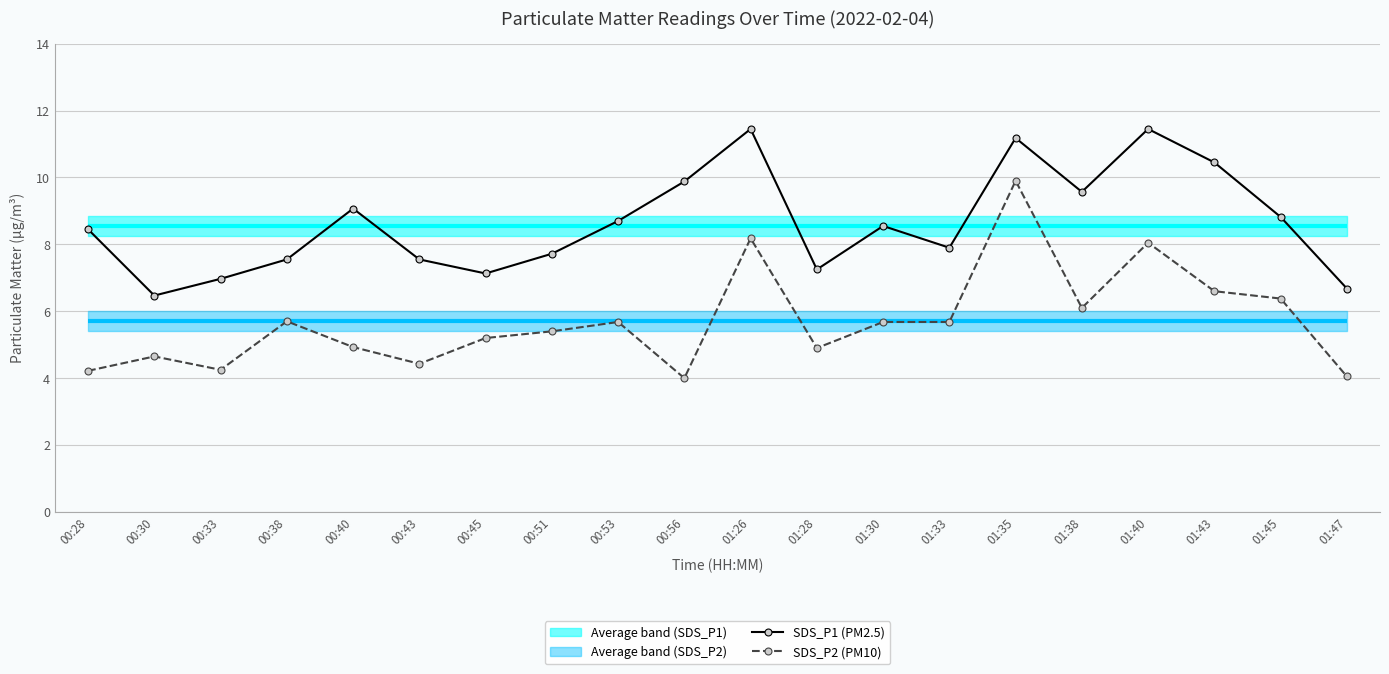

What is the greatest value displayed?

11.4